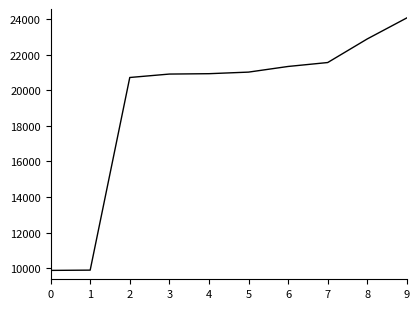

What is the difference between the values at 8 and 1?

13017